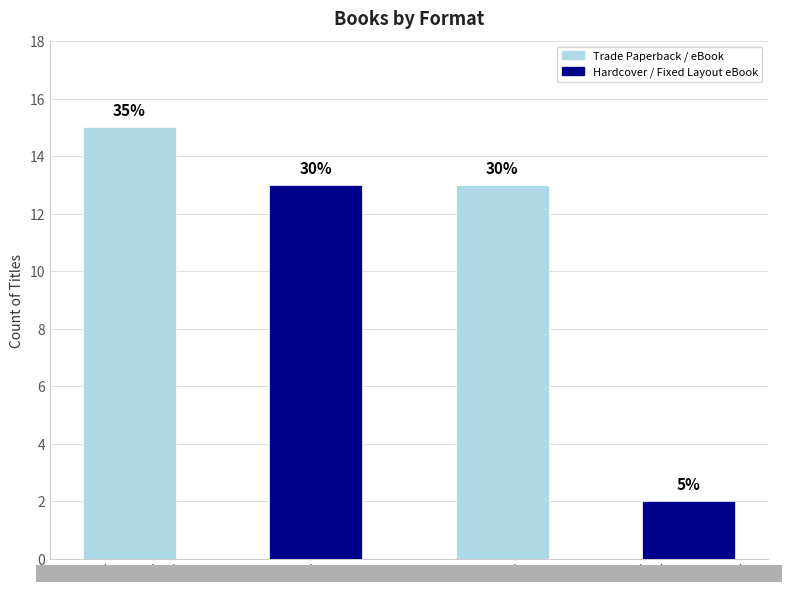

What is the difference between the values at Trade Paperback and Fixed Layout eBook?

11